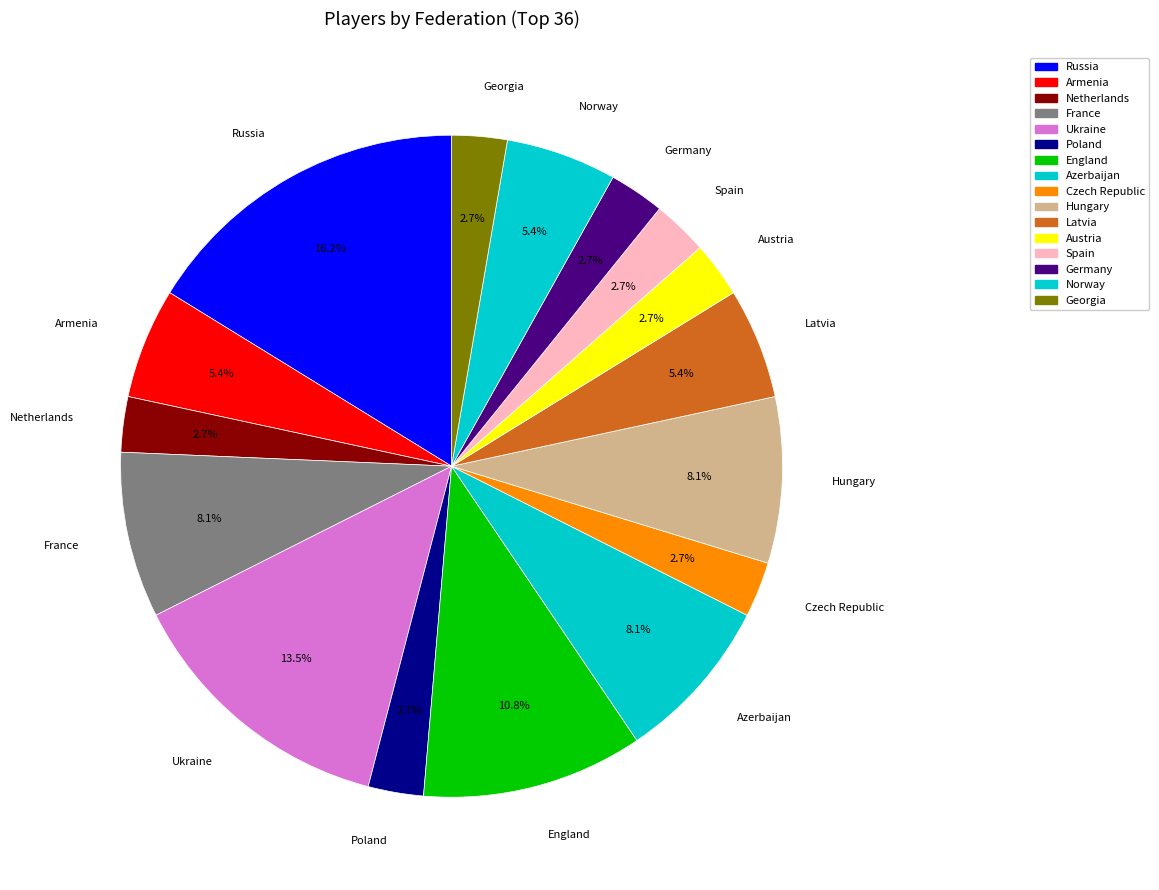

Combined, what portion of the pie is Germany and Russia?

18.9%